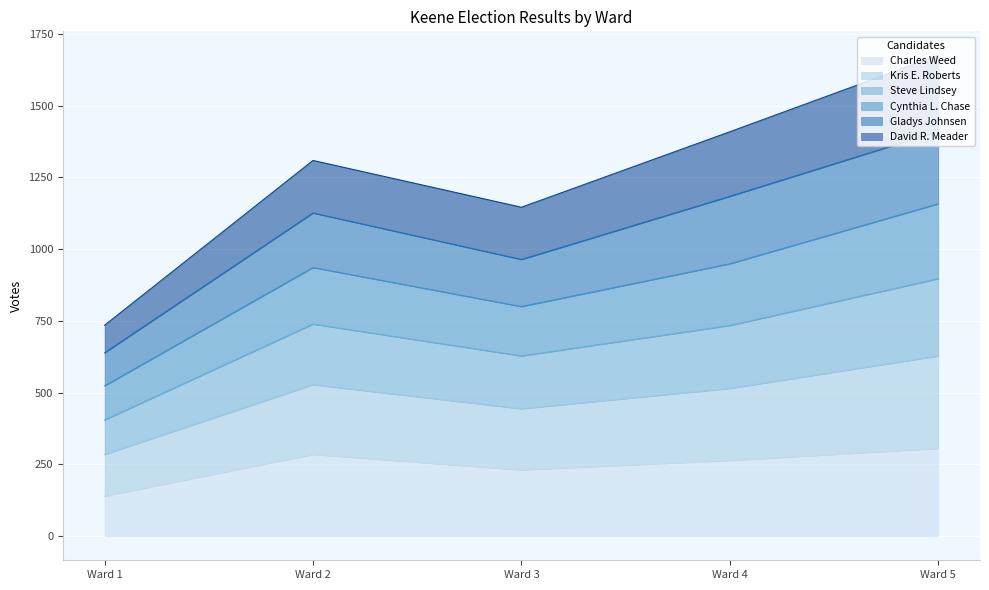

What is the minimum value for Charles Weed?

140